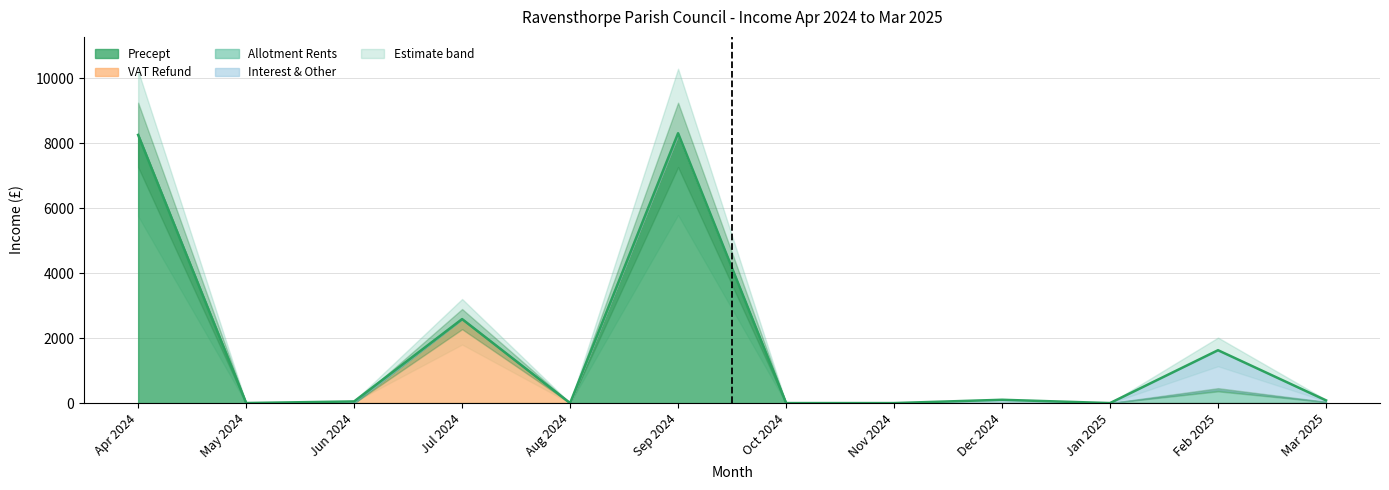

How many points are lower than both their immediate neighbors (excluding endpoints)?

3